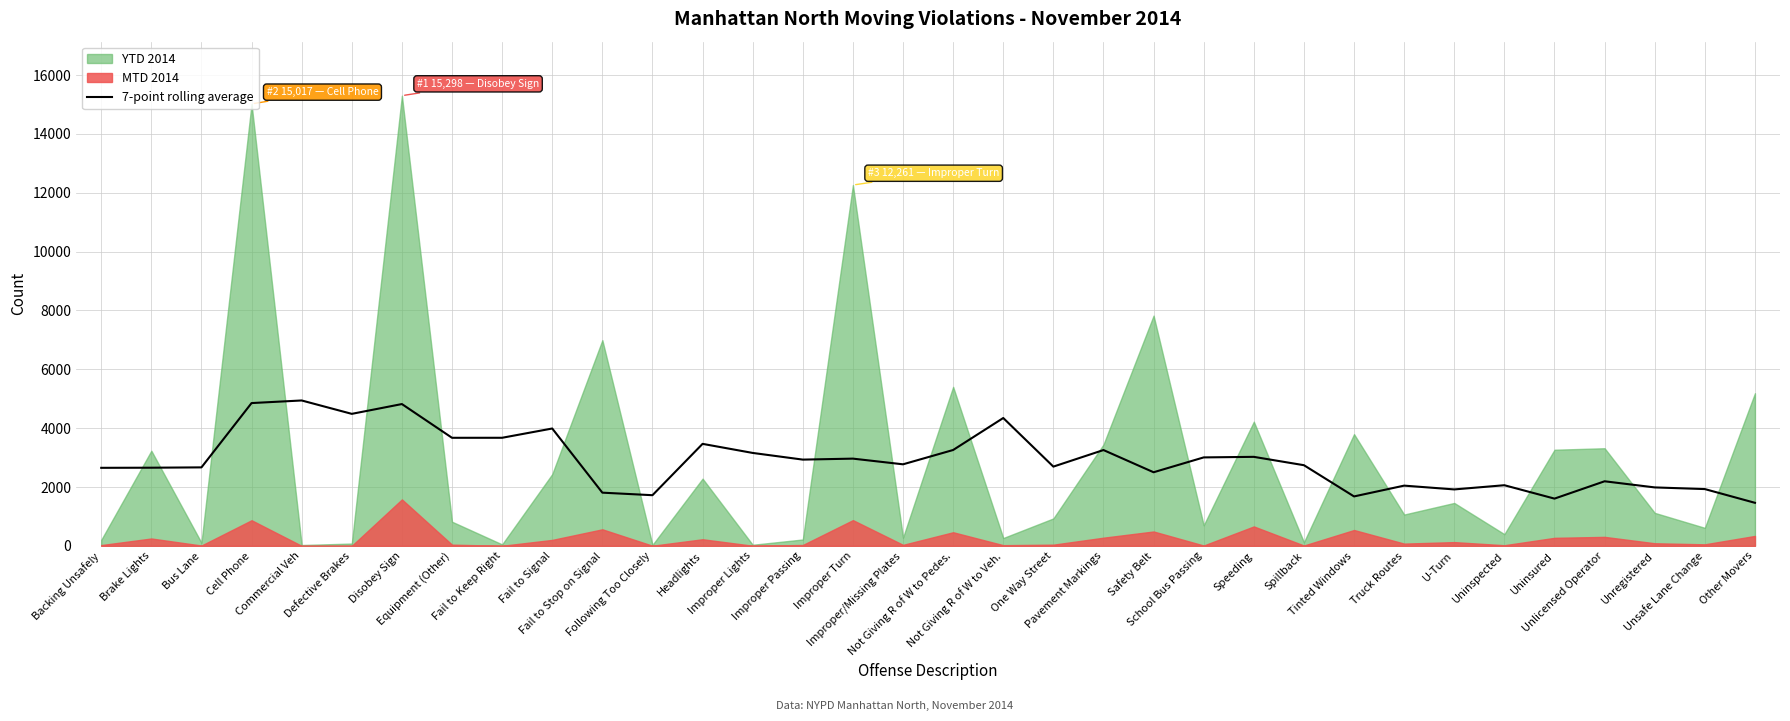

What is the label of the 11th point from the right?

Speeding